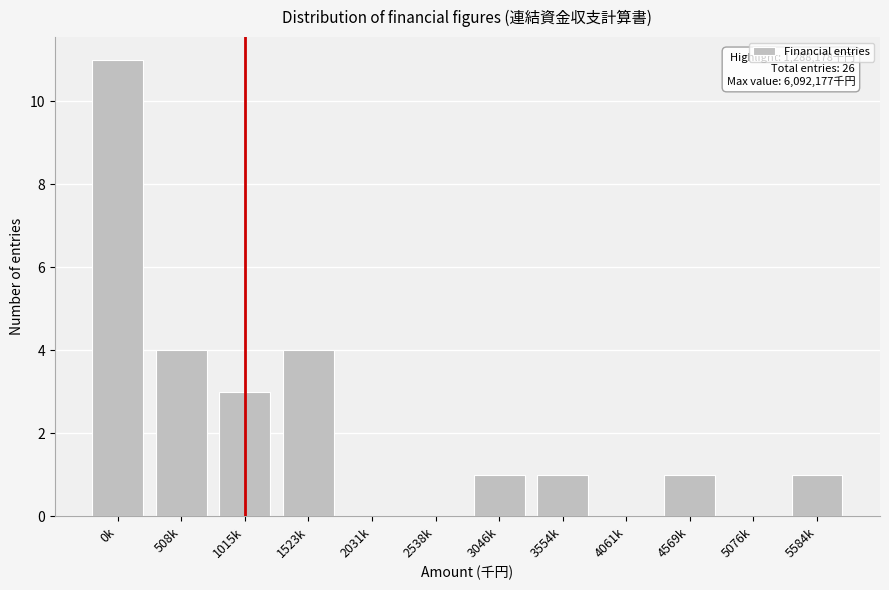

Reading left to right, what are all the values shown in this chart?

0k=11	508k=4	1015k=3	1523k=4	2031k=0	2538k=0	3046k=1	3554k=1	4061k=0	4569k=1	5076k=0	5584k=1